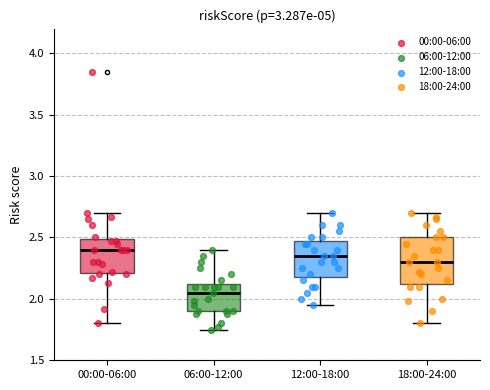

Which box is the tallest, from its lower edge to its upper edge?

18:00-24:00